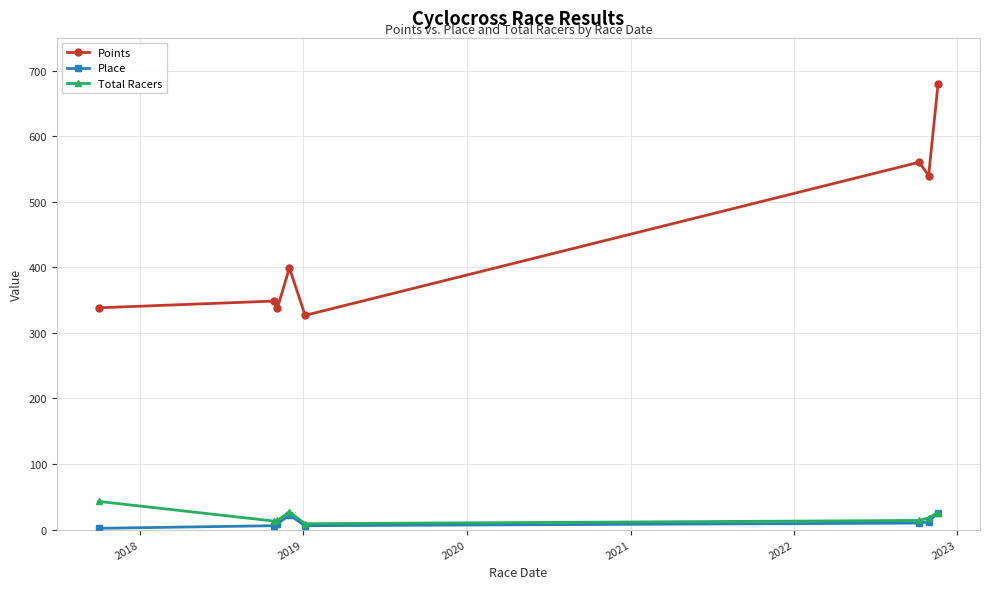

True or false: Total Racers has more than 0 points higher than both neighbors.

True